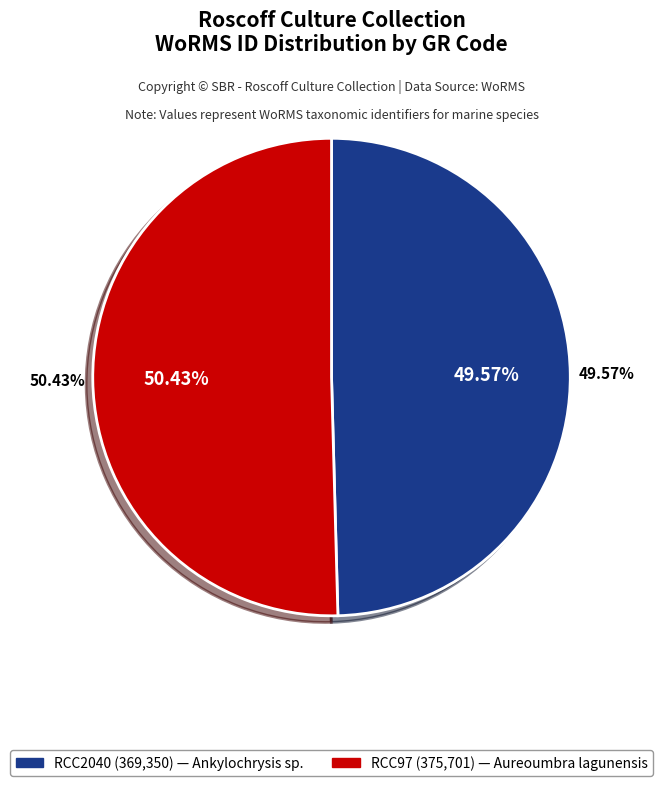

To the nearest percent, what is the difference between the RCC97 and RCC2040 slice percentages?

1%